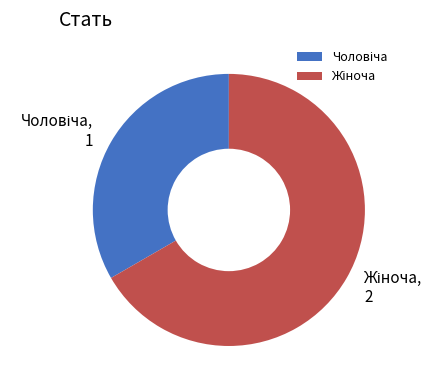

Does any single category account for the majority?

Yes